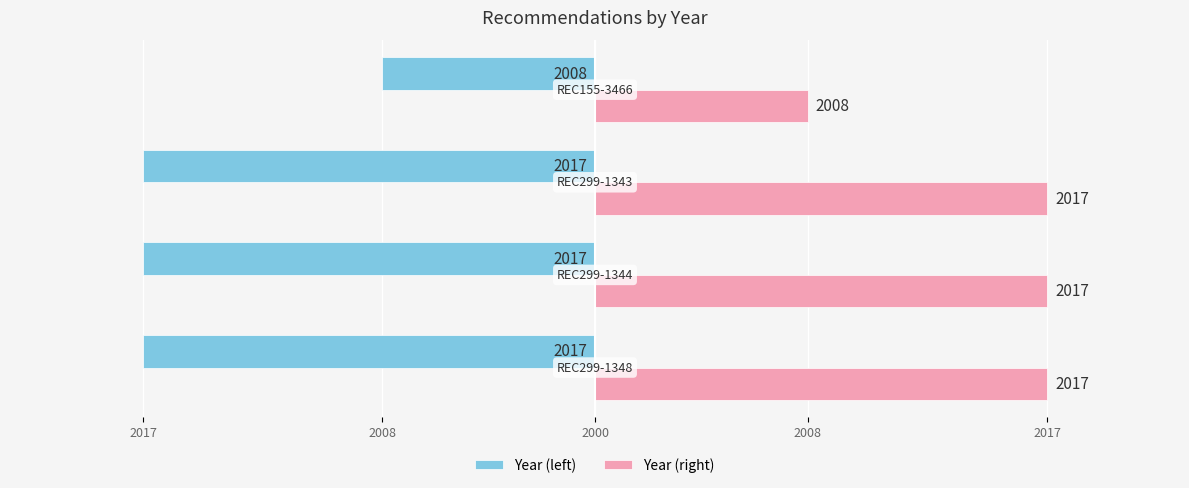

What are all the series names shown in the legend?

Year (left), Year (right)